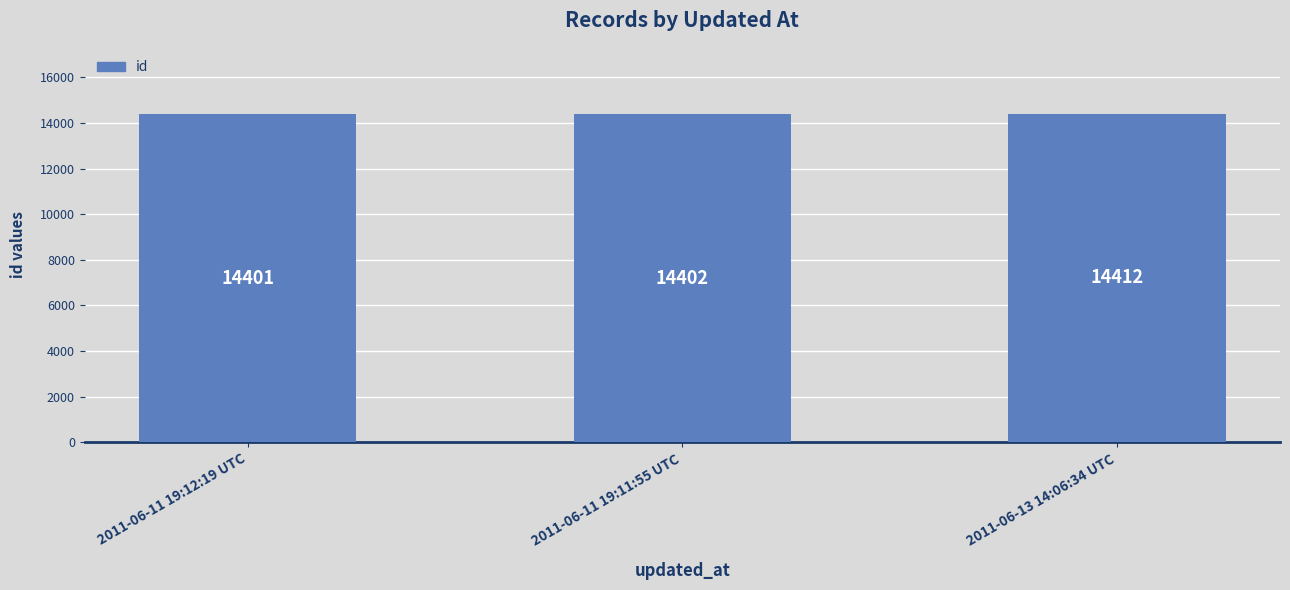

What is the value of the 1st bar from the left?

14401